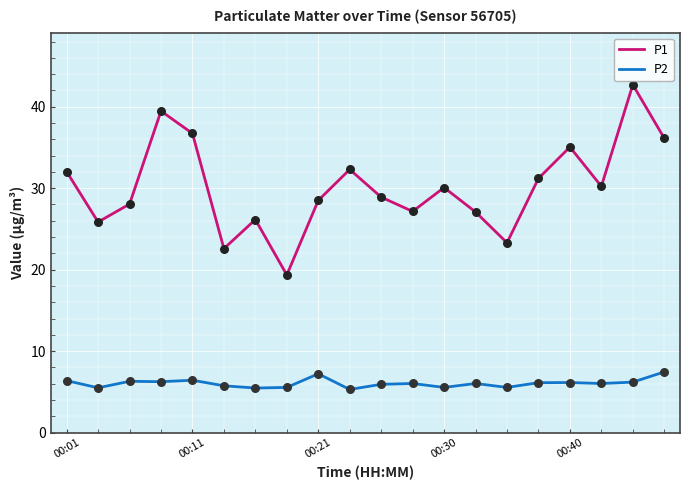

What are all the series names shown in the legend?

P1, P2